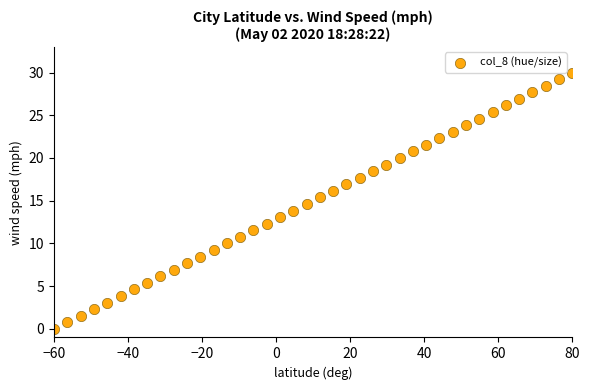

What is the range of Y values (max minus min)?

30.0